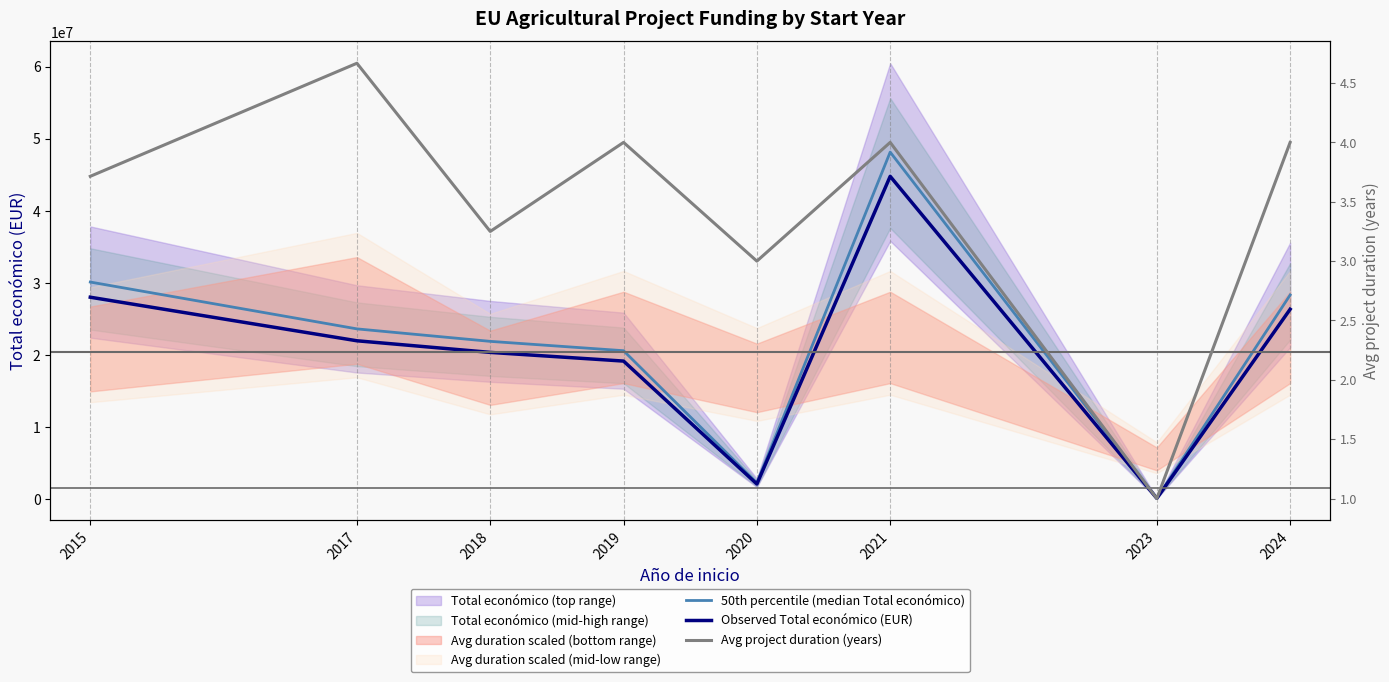

What is the difference between the Avg project duration (years) values at 2021 and 2015?

0.3